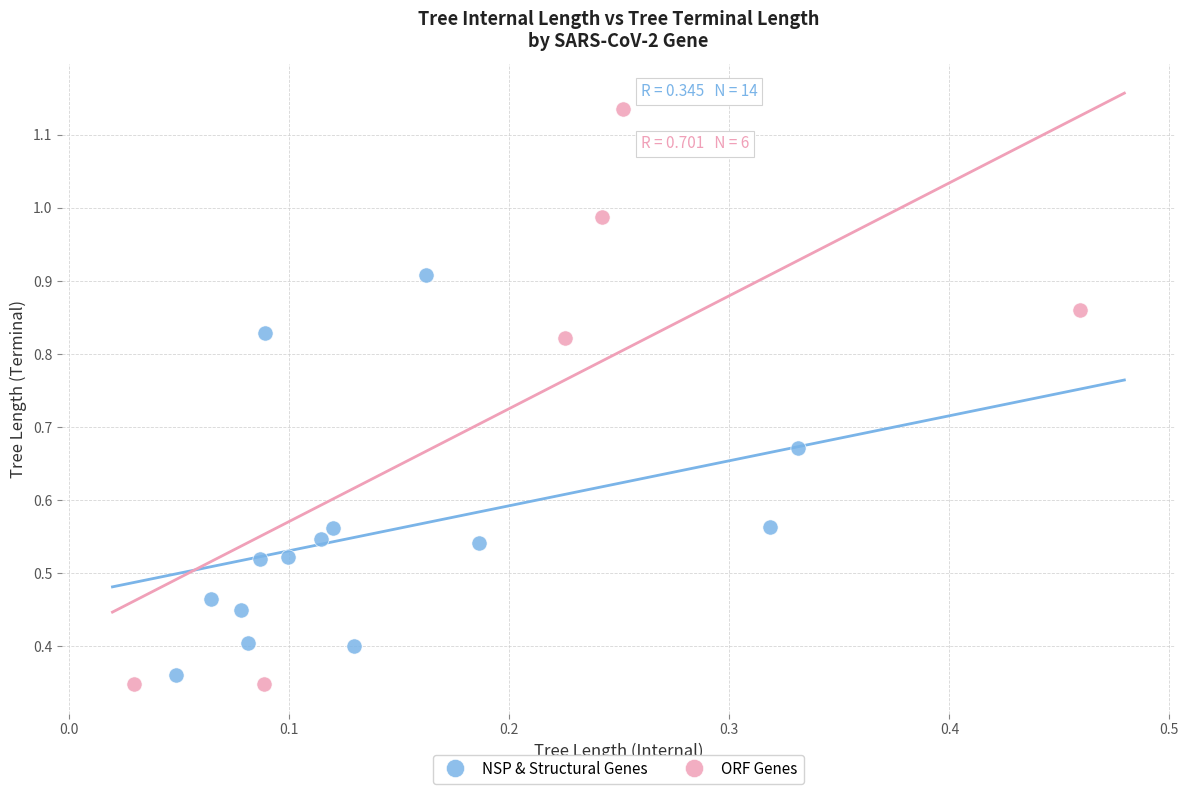

What are all the series names shown in the legend?

NSP & Structural Genes, ORF Genes